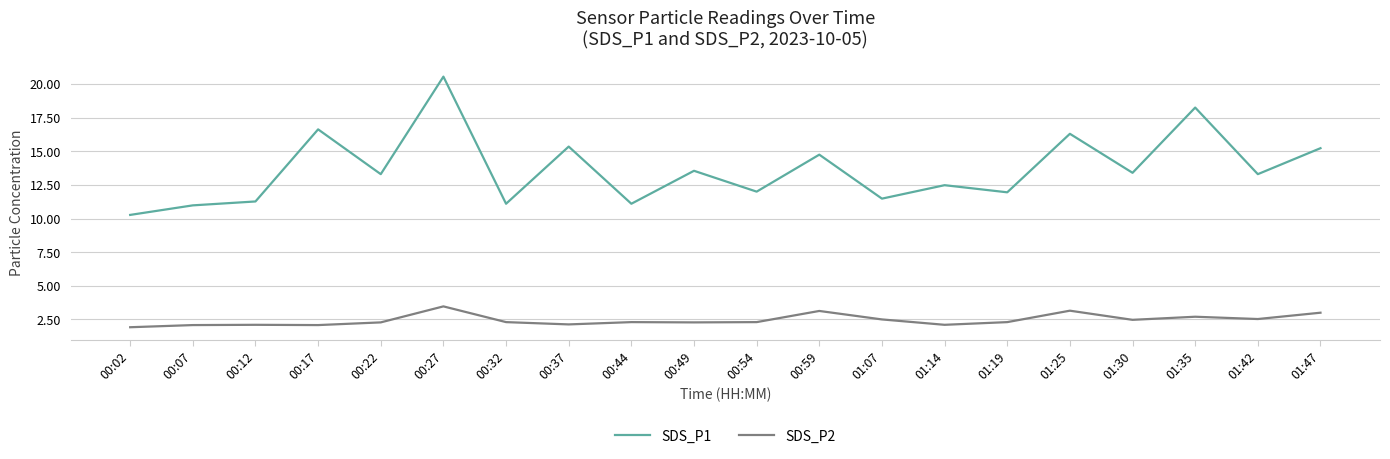

True or false: SDS_P1 and SDS_P2 cross at least once.

False